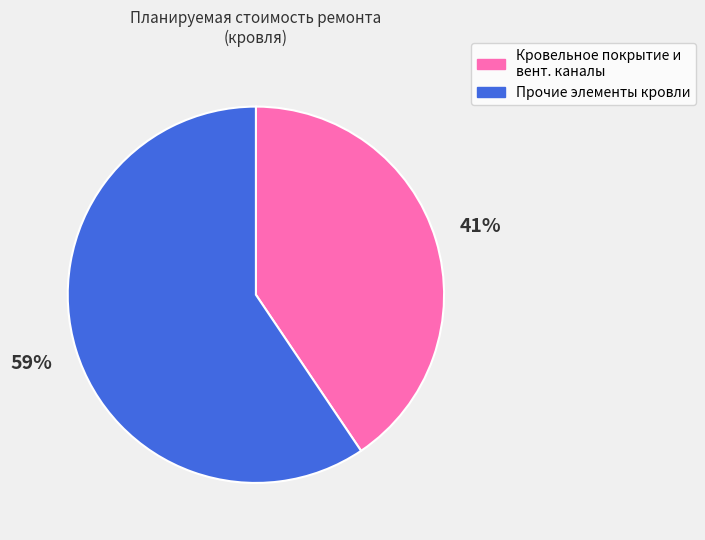

Does any single category account for the majority?

Yes